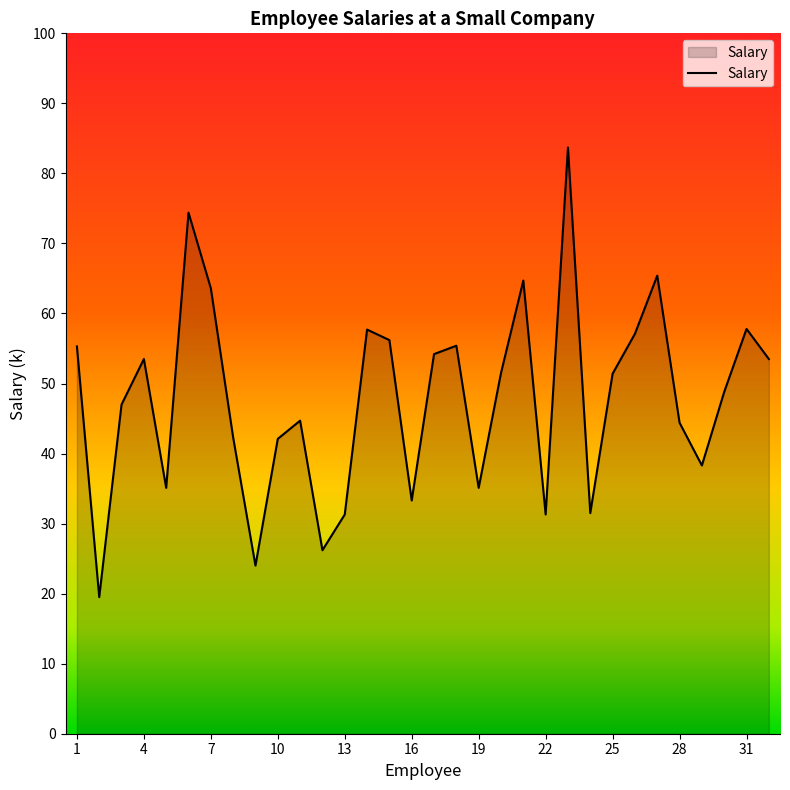

What is the difference between the maximum and minimum values?

64.2